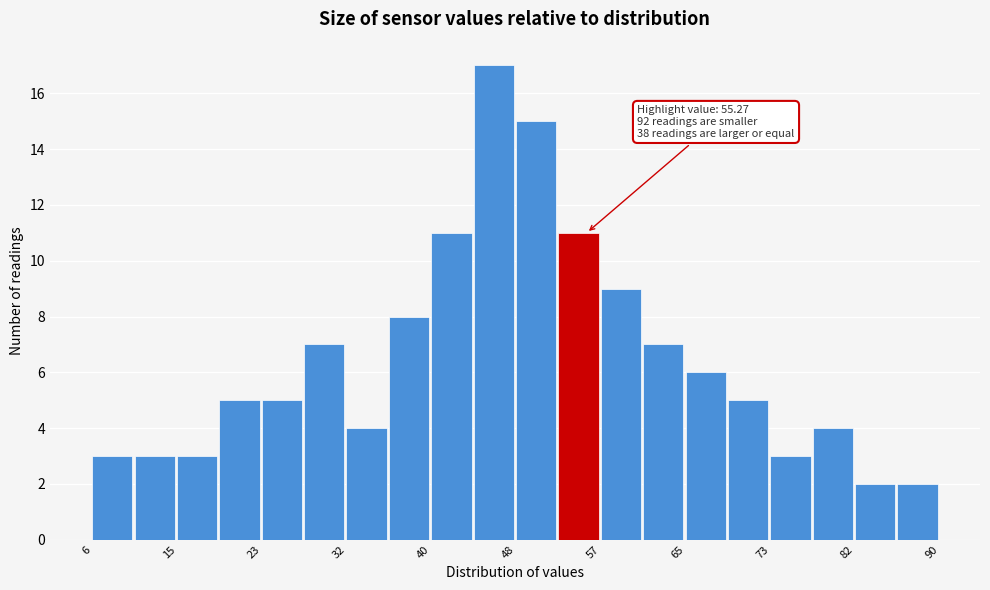

Over which range of the x-axis is the bar tallest?

44 to 48